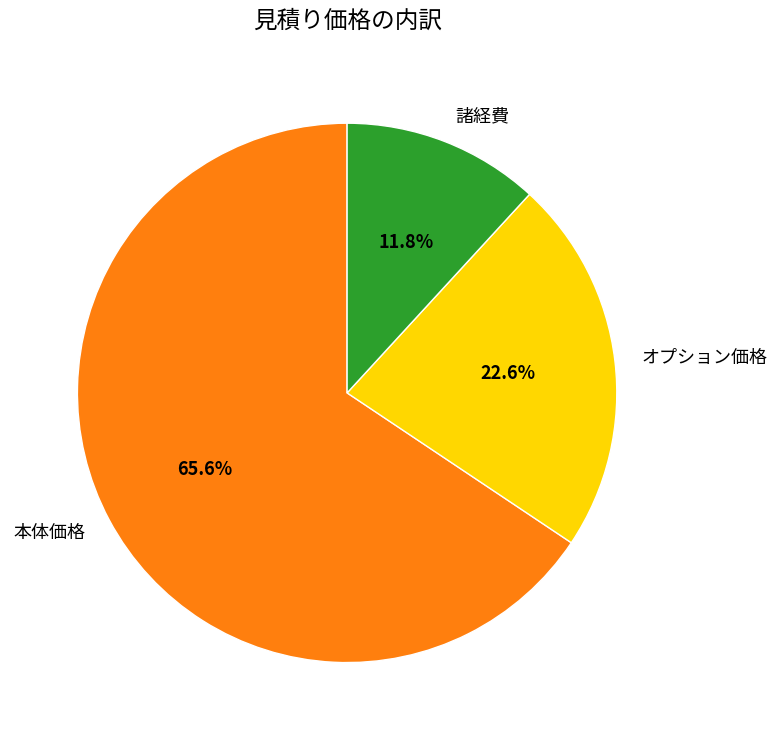

Rank the categories by value from lowest to highest.

諸経費, オプション価格, 本体価格